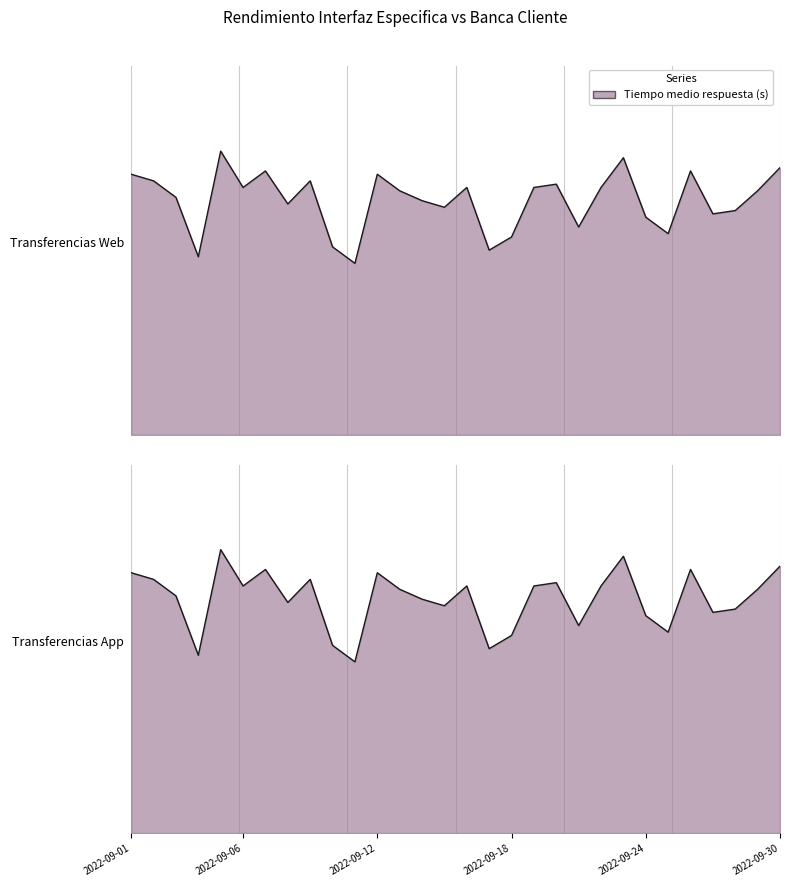

At how many categories does at least one series exceed 0?

30